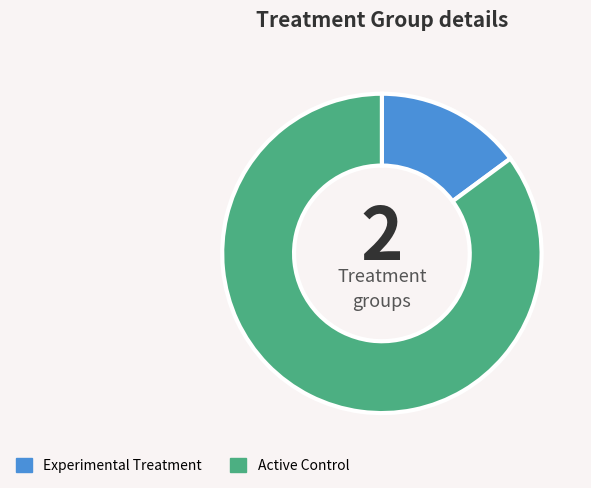

Is it true that Active Control is 74% of the pie?

False